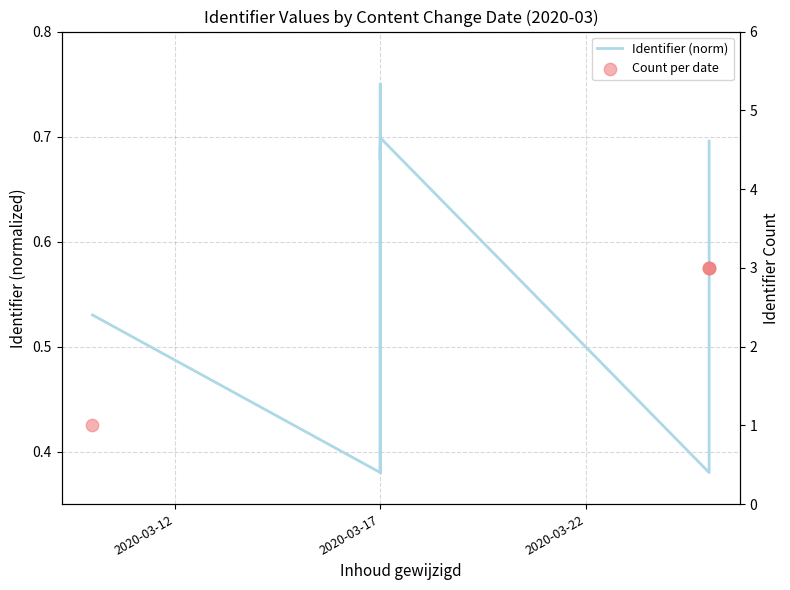

Which series has the largest total across all categories?

Count per date